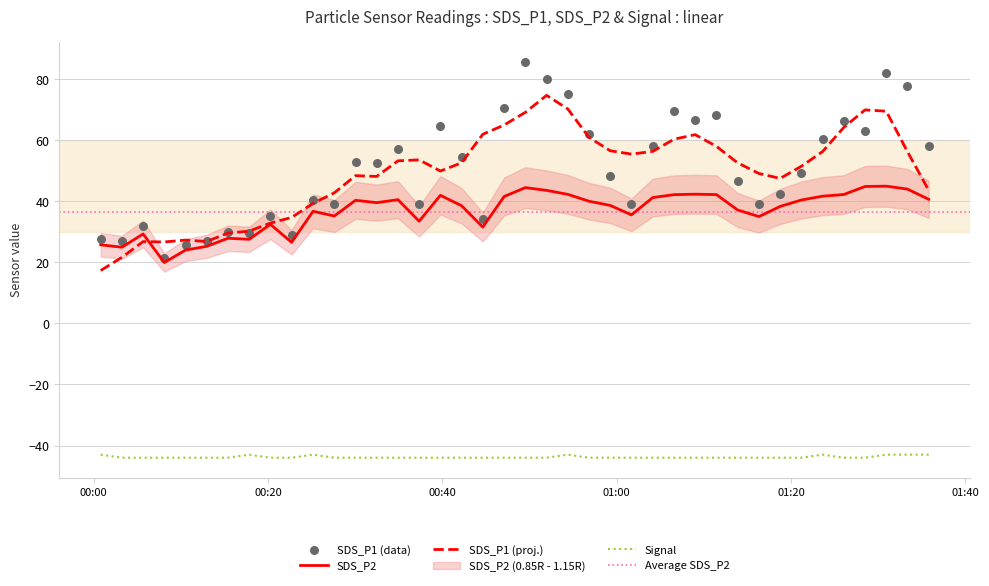

Is the value of SDS_P2 at 2023/12/11 01:26:03 greater than the value of Signal at 2023/12/11 00:54:23?

Yes